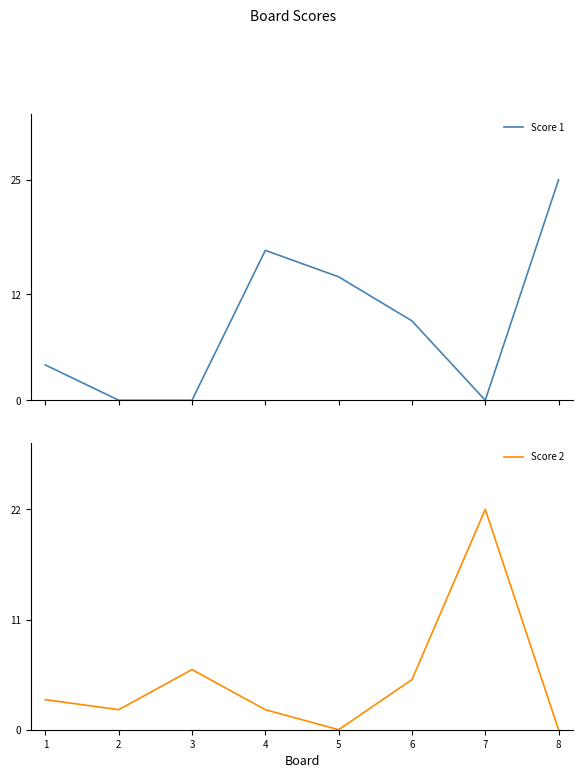

Reading left to right, list all the values displayed in this chart.

Score 1: 4	0	0	17	14	9	0	25
Score 2: 3	2	6	2	0	5	22	0